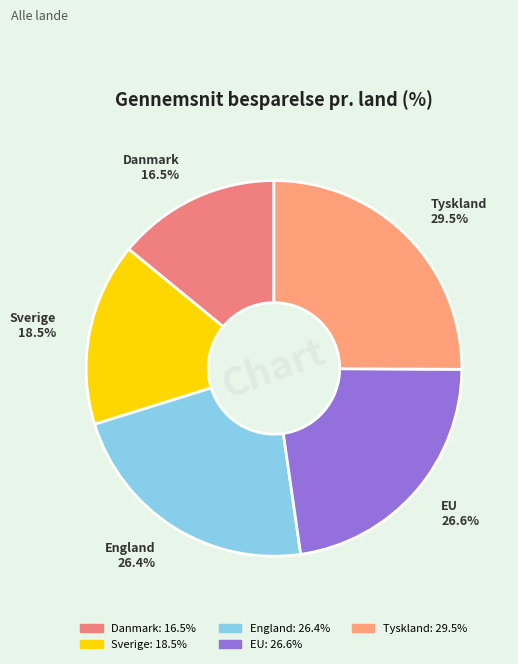

Between Sverige and Danmark, which is larger?

Sverige